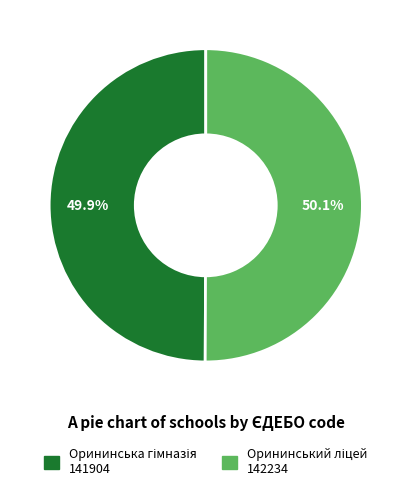

Is there a majority slice in this chart?

Yes